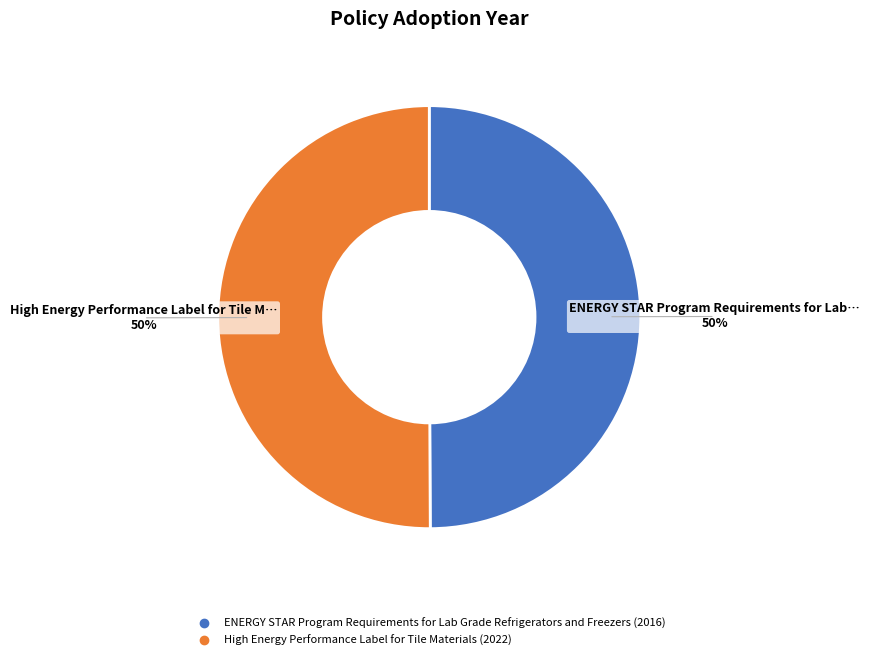

How many segments does this pie chart have?

2